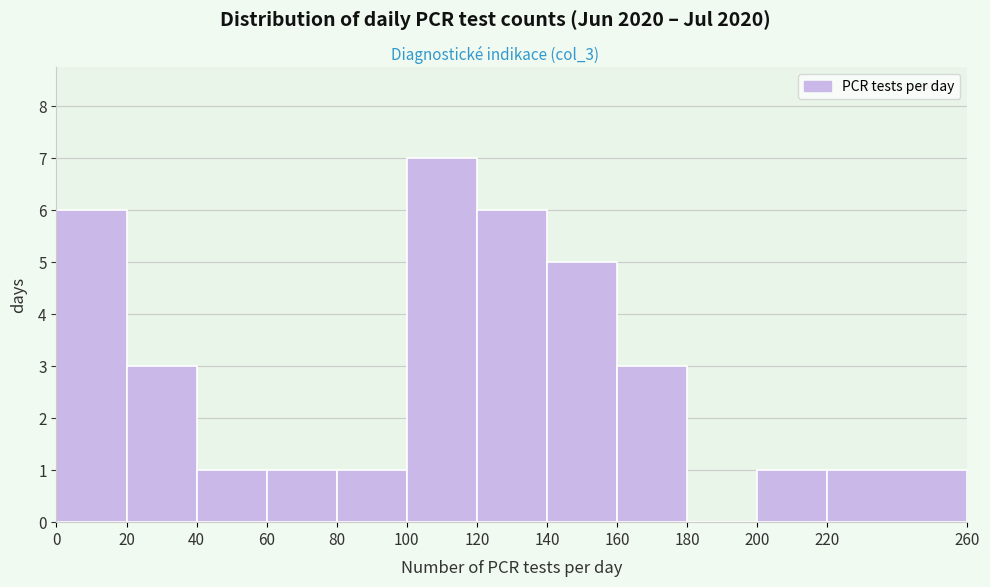

Over which range of the x-axis is the bar tallest?

100 to 120